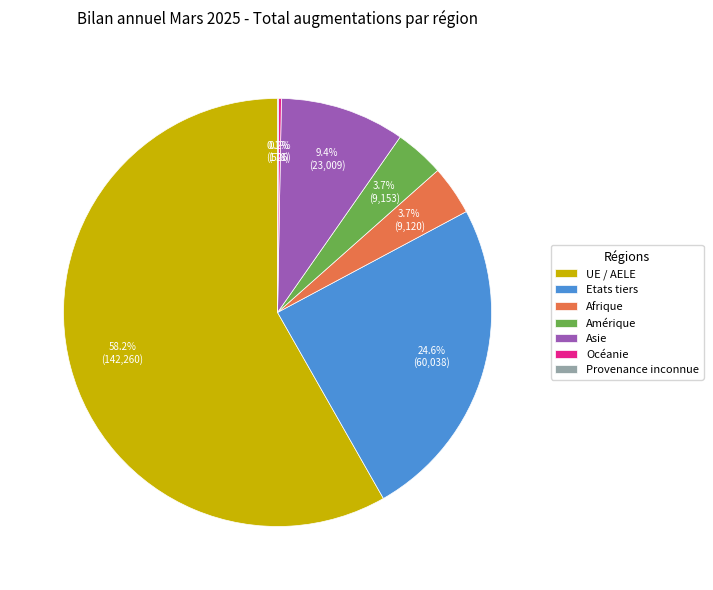

Which category has the biggest portion of the pie?

UE / AELE